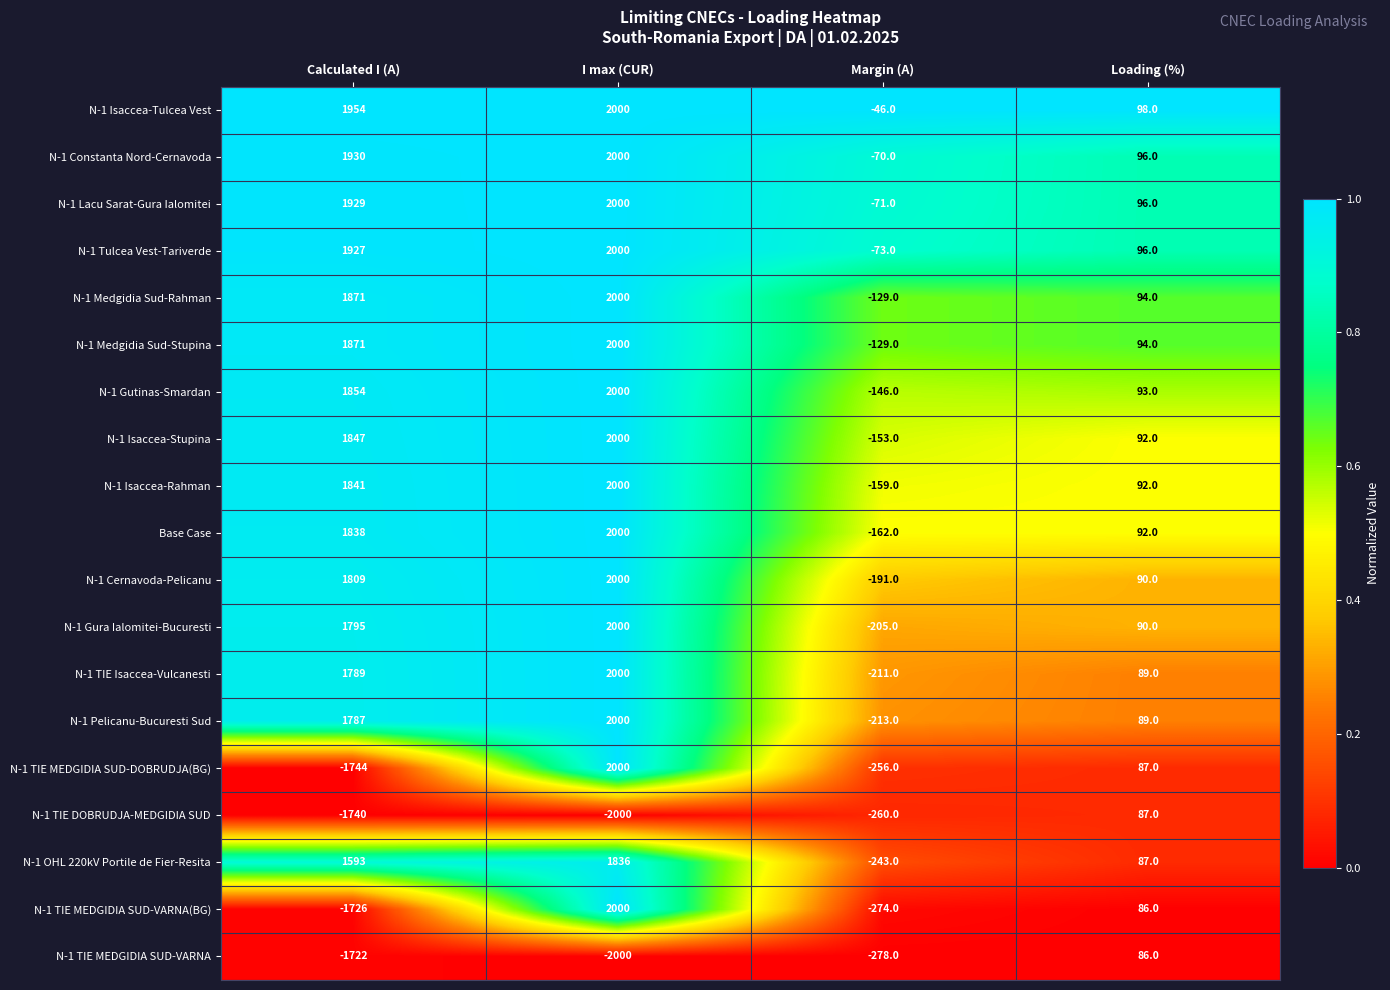

The value of N-1 TIE MEDGIDIA SUD-DOBRUDJA(BG) at Loading (%) is 125. True or false?

False